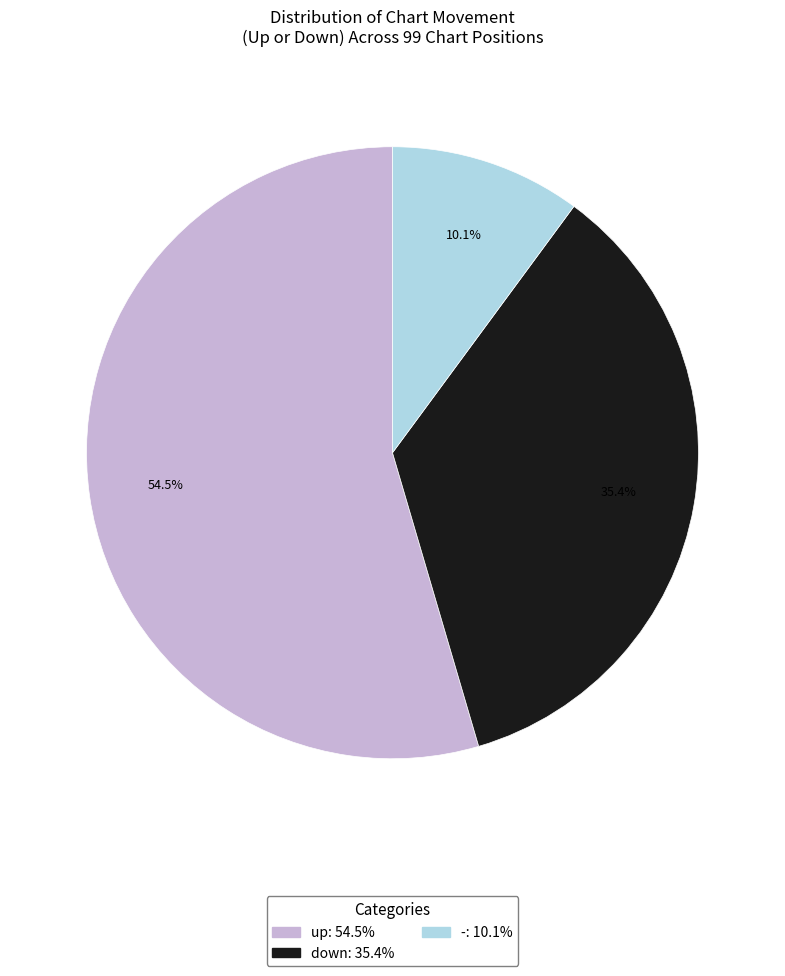

Between - and down, which is larger?

down